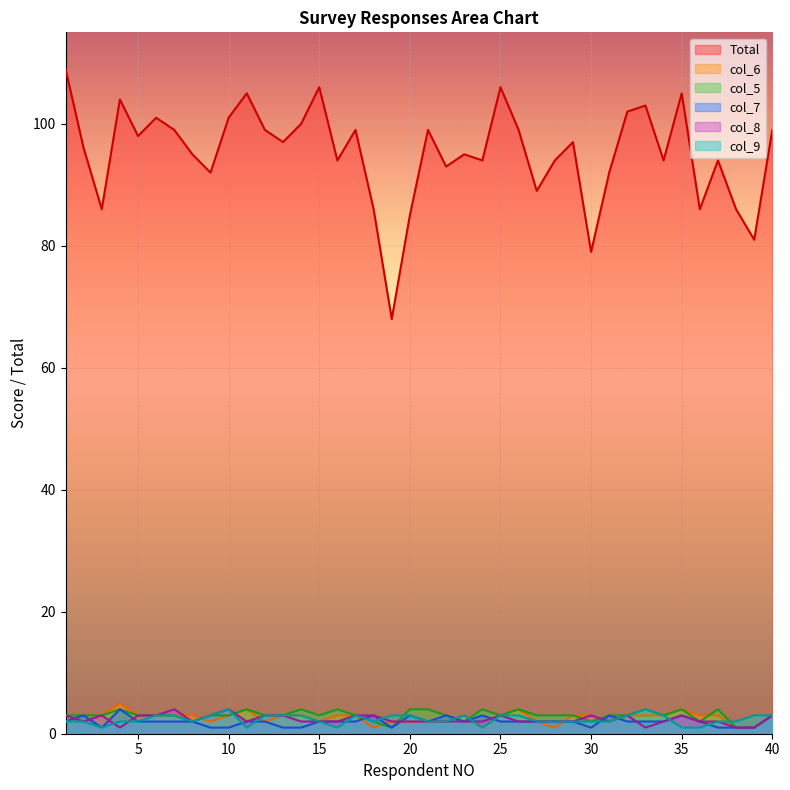

Where is the first local maximum for col_6?

4